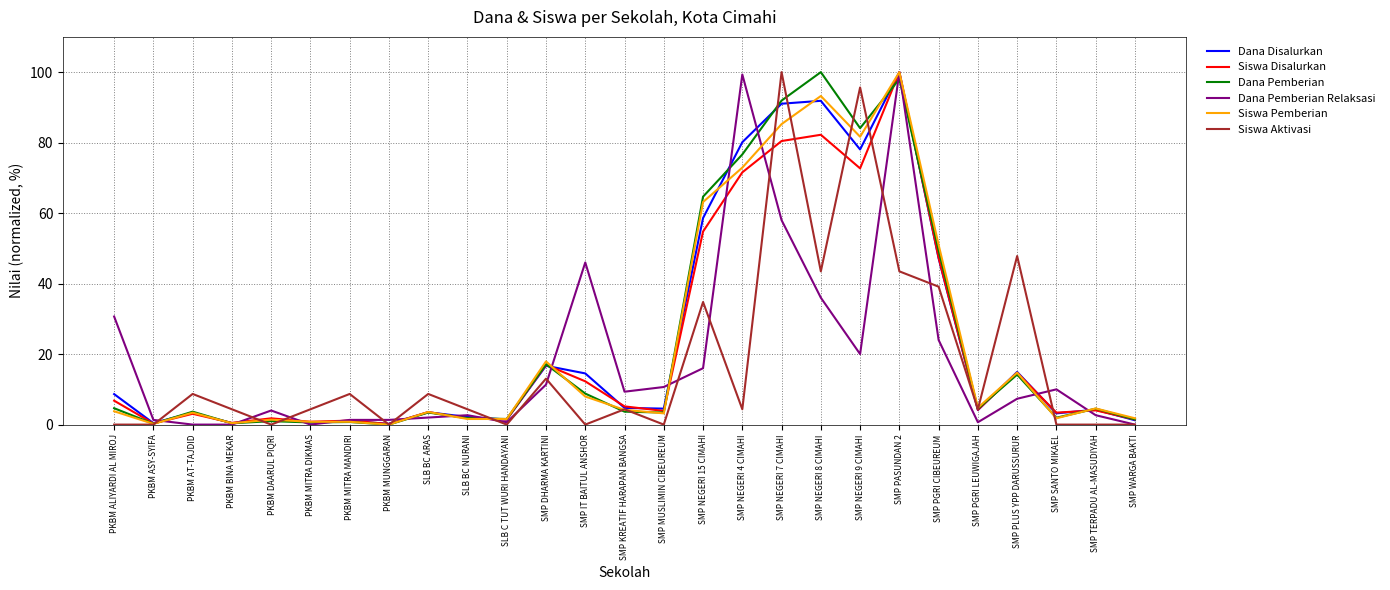

What is the total value across all series at SMP PASUNDAN 2?

541.5